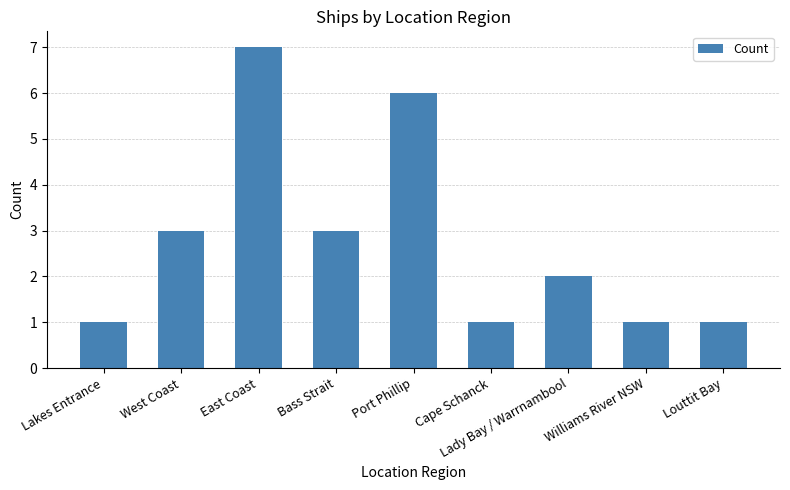

Reading right to left, extract all data points from this chart.

1	1	2	1	6	3	7	3	1